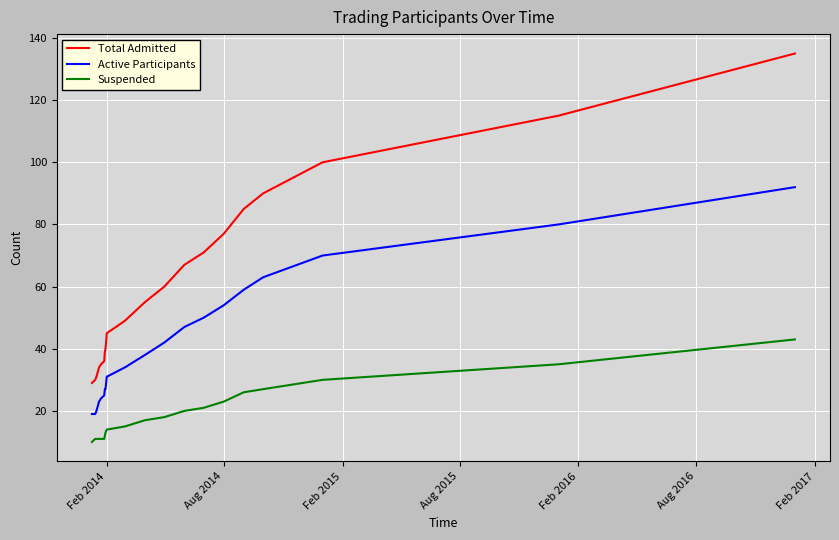

What is the minimum value for Total Admitted?

29